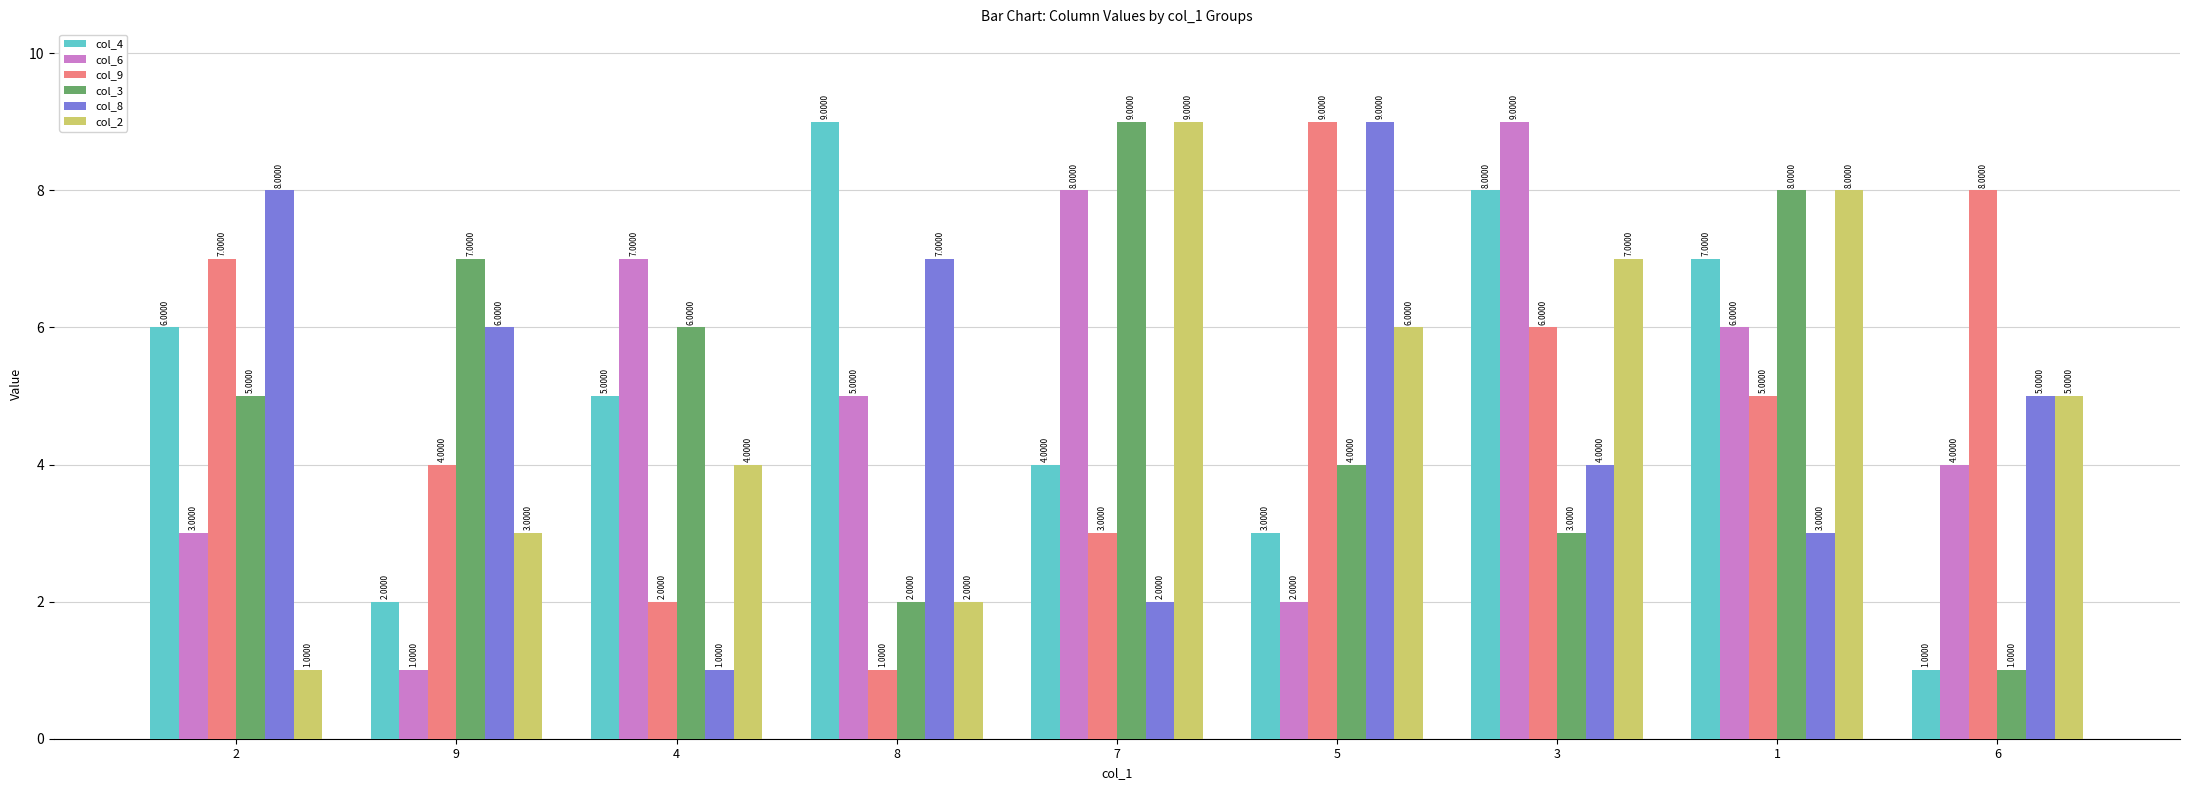

How many bars are there in each group?

6